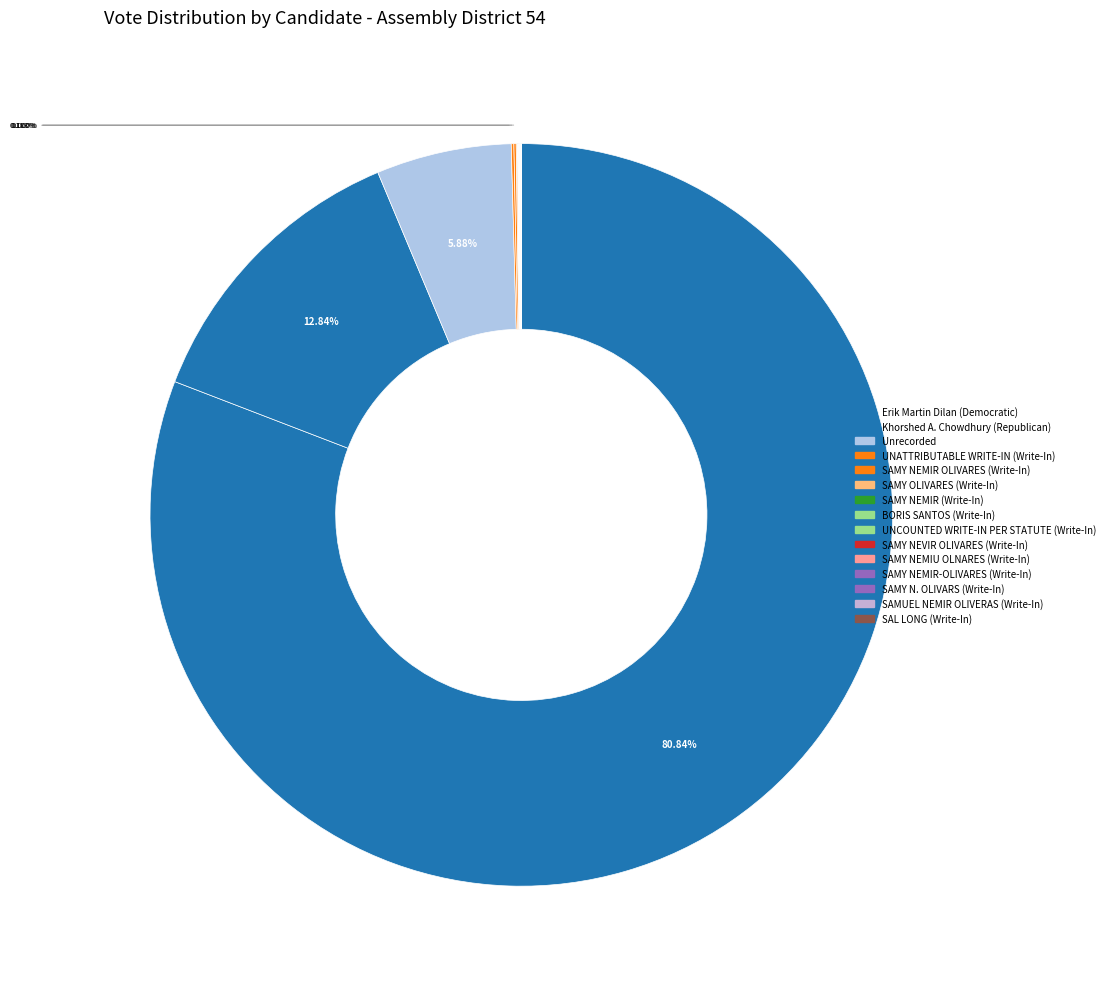

Which slice represents more than half of the pie?

Erik Martin Dilan (Democratic)